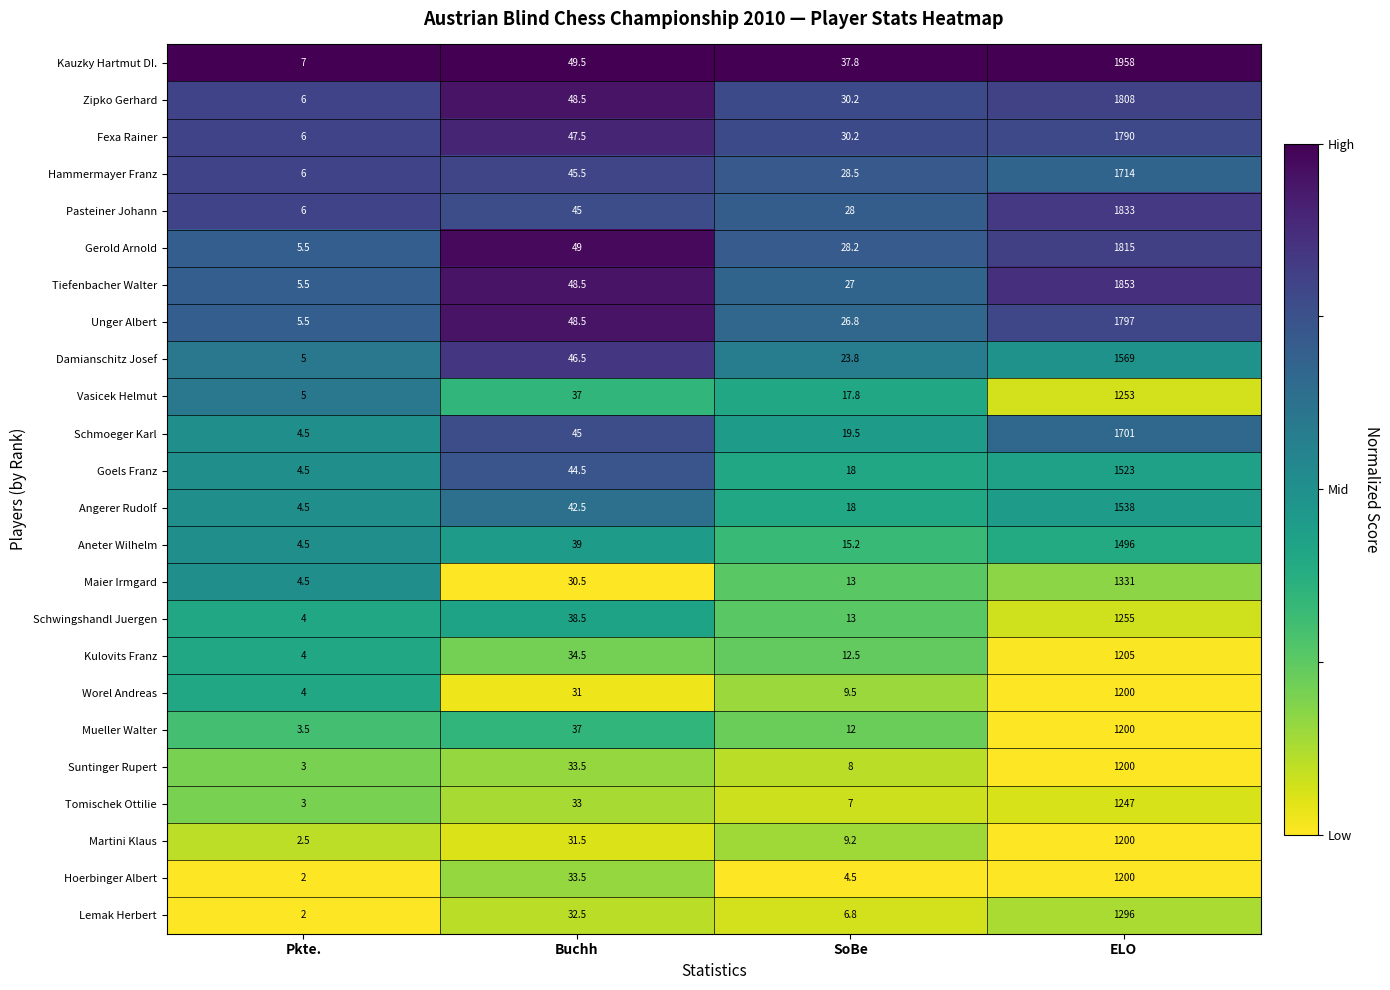

True or false: Tomischek Ottilie has a value of 10.5 at SoBe.

False